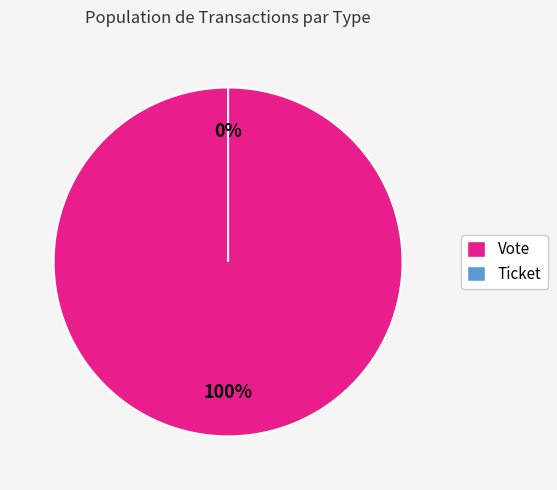

To the nearest percent, what percentage of the pie is Vote?

100%